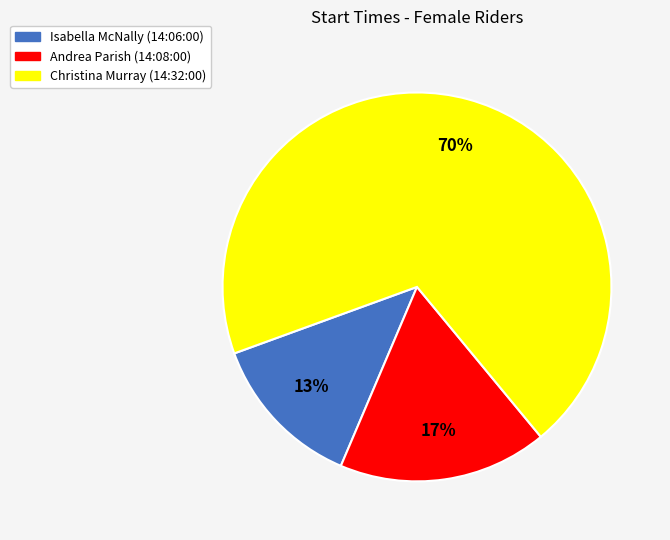

The Isabella McNally (14:06:00) slice represents 1% of the pie. True or false?

False